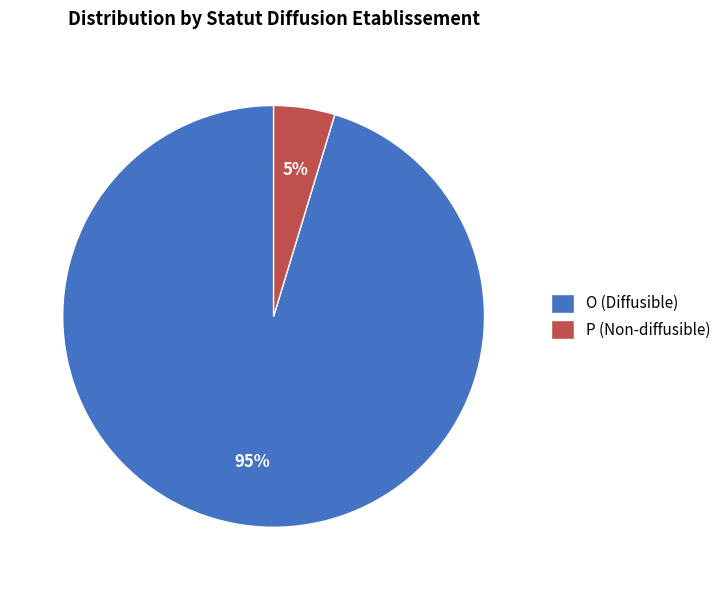

Is the sum of O and P greater than half?

Yes